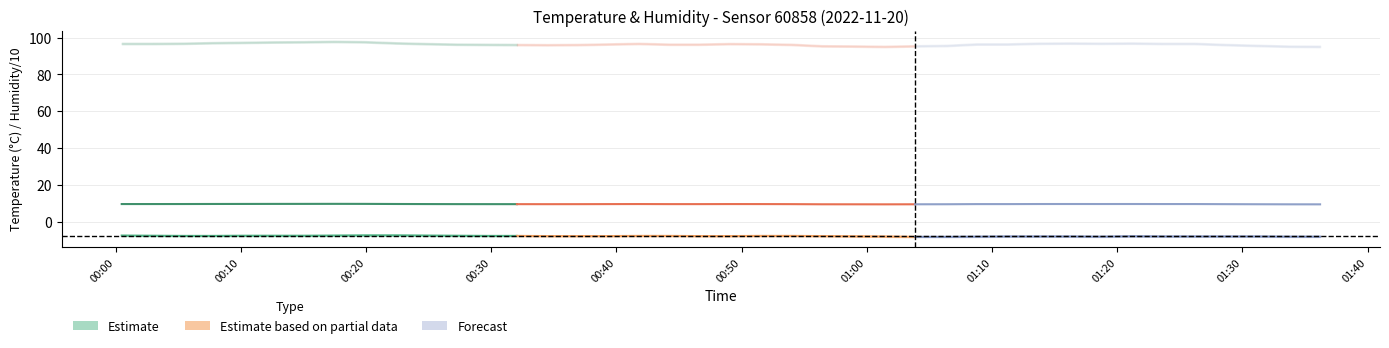

Count the Temperature forecast values in the range -8 to -7.

12